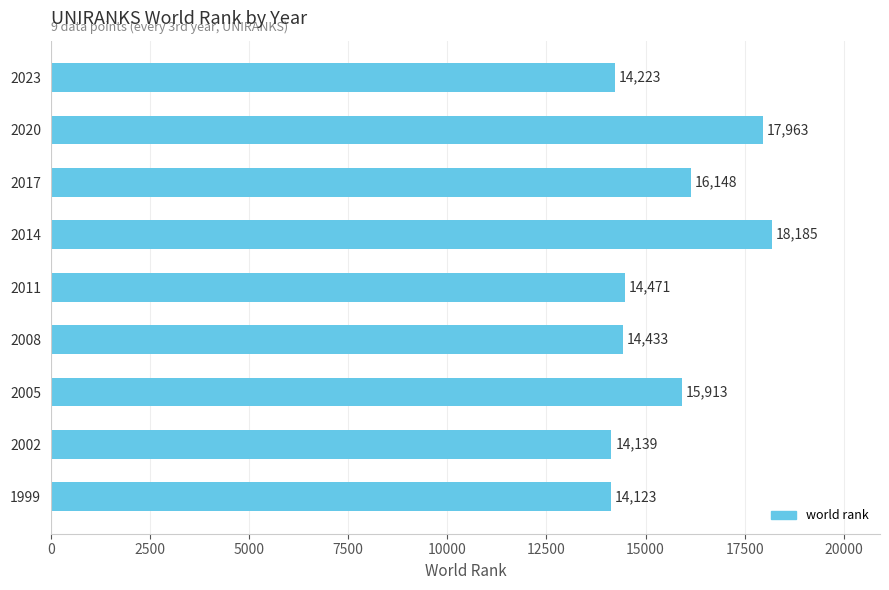

What is the difference between the values at 1999 and 2020?

3840